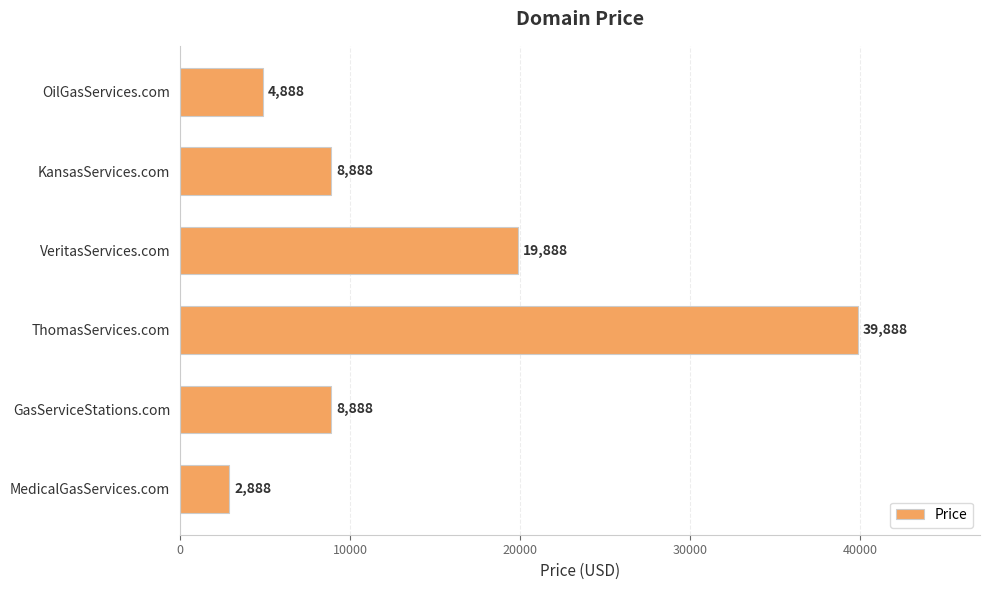

Reading bottom to top, list all the values displayed in this chart.

2888	8888	39888	19888	8888	4888